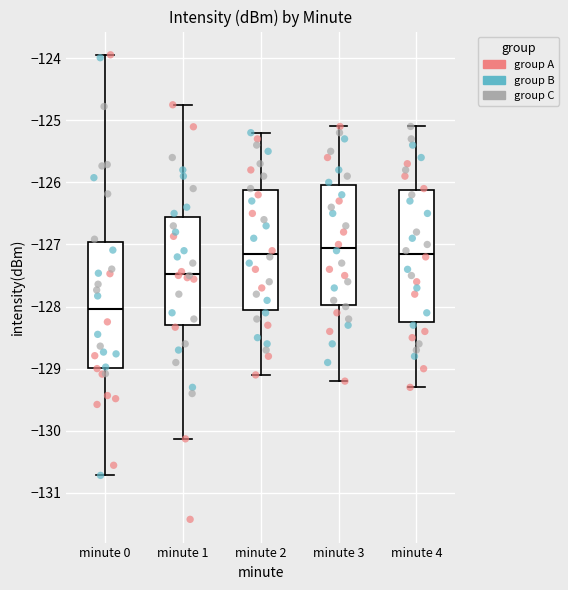

Which box has the highest median line?

minute 3